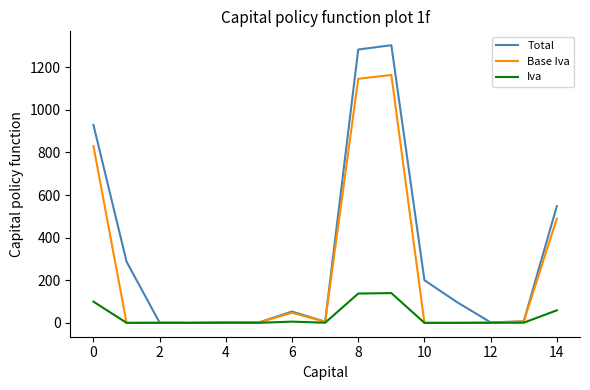

List the series in order of their peak value, lowest first.

Iva, Base Iva, Total